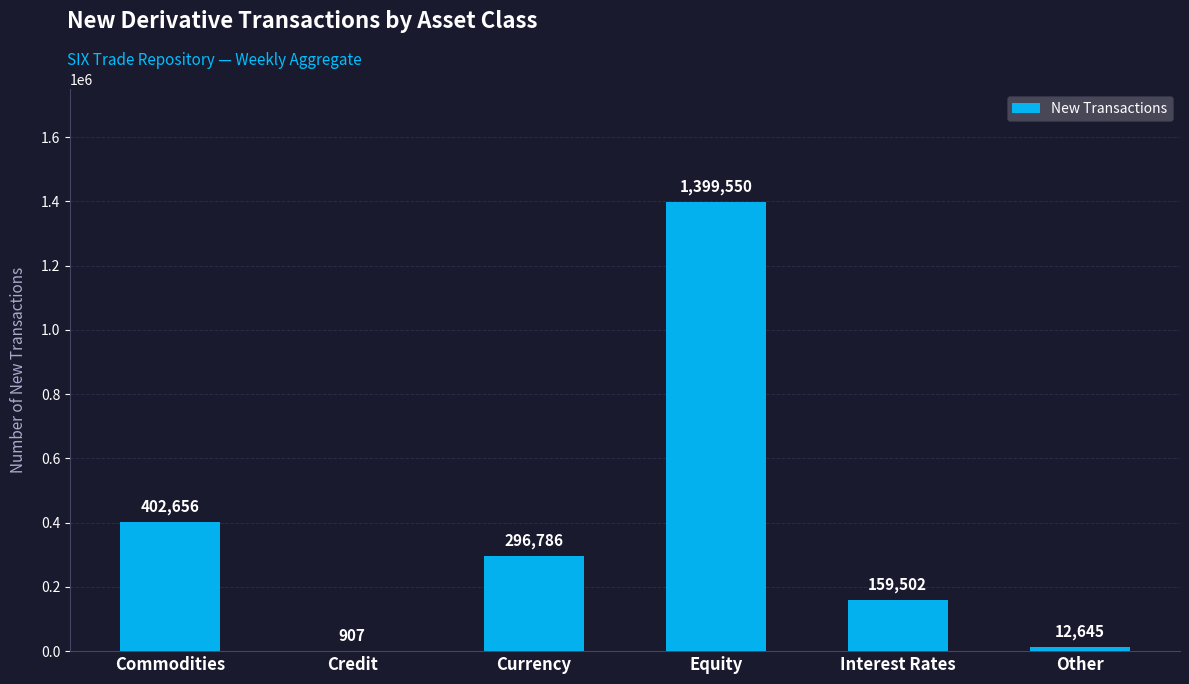

True or false: the data shows 907 at Credit.

True